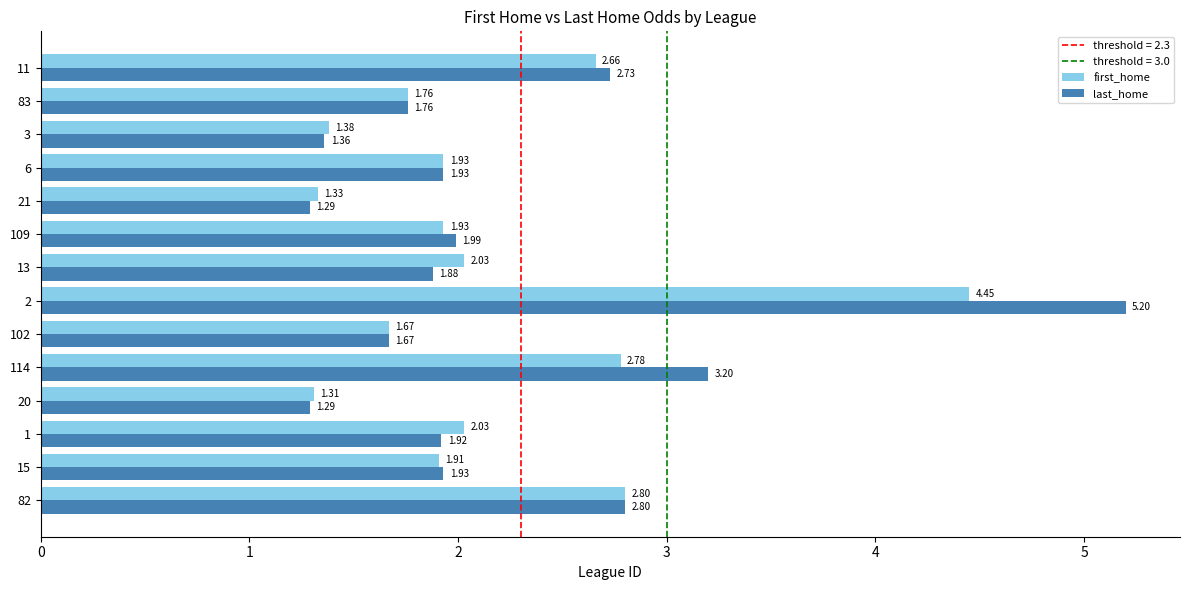

What is the average value of the first_home series?

2.1